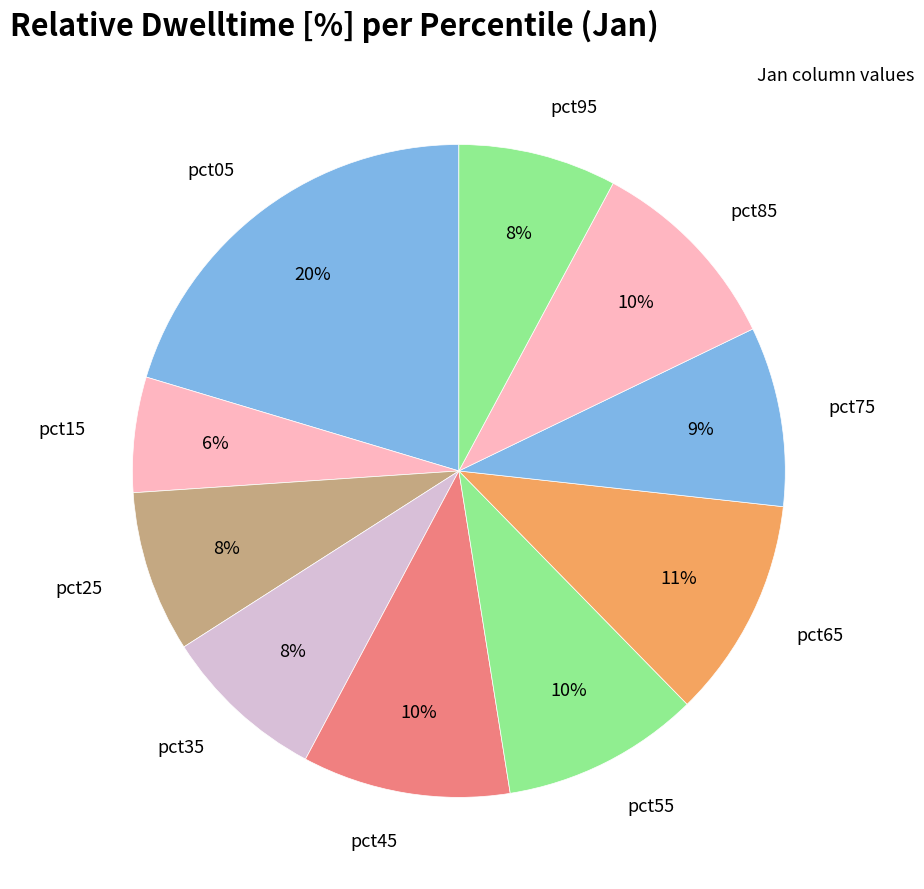

Is pct25 the majority of the pie?

No